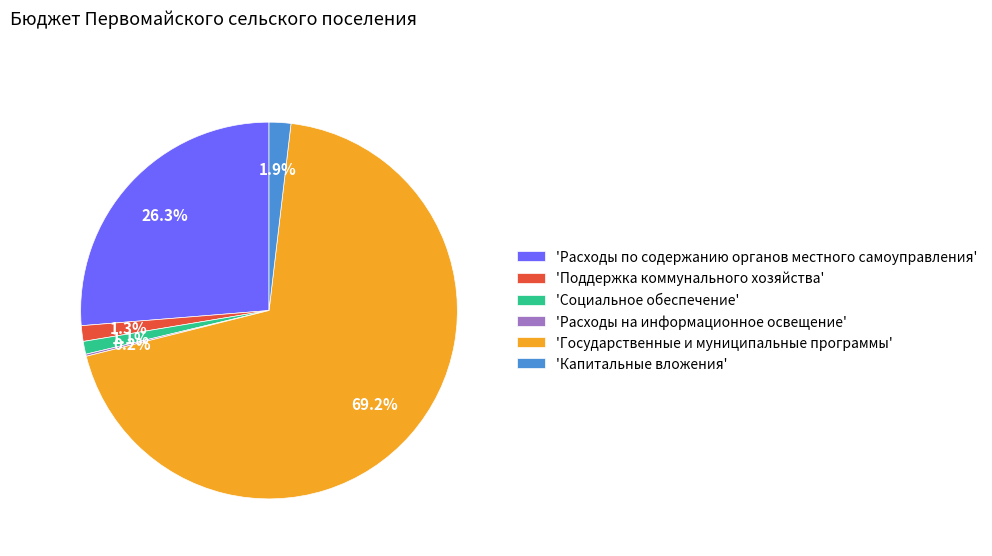

What percentage is NOT represented by 'Социальное обеспечение'?

98.9%